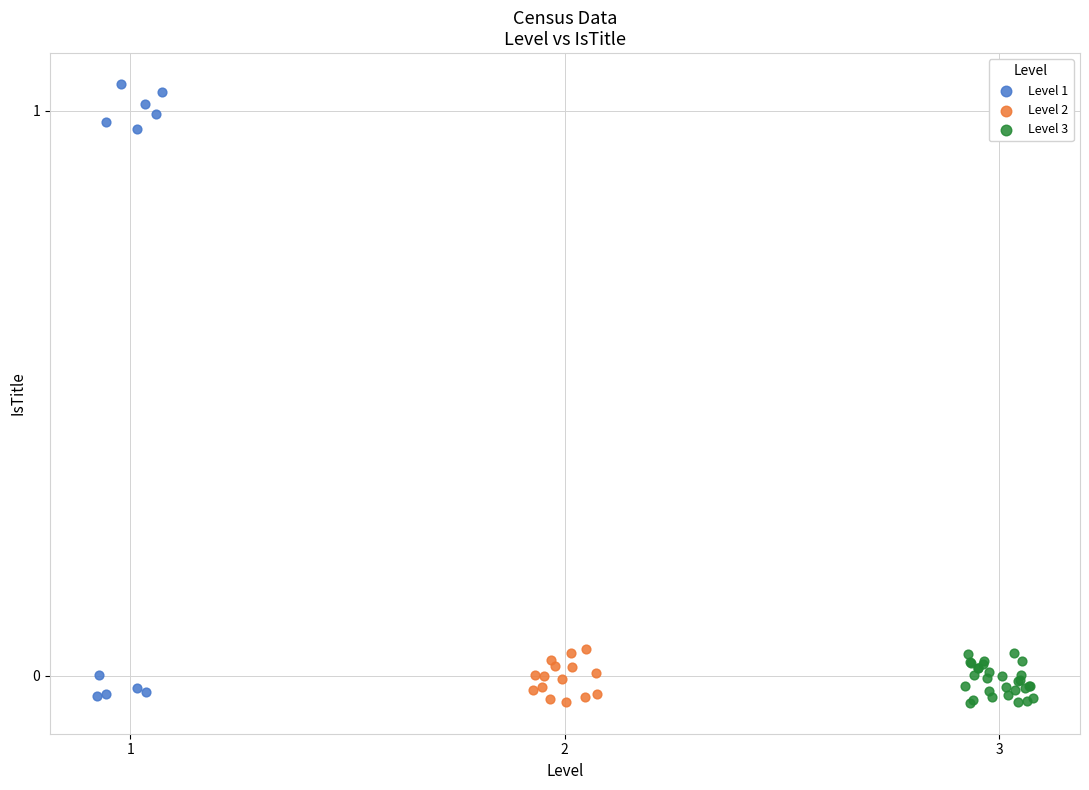

Which series has the largest Y range (max minus min)?

Level 1